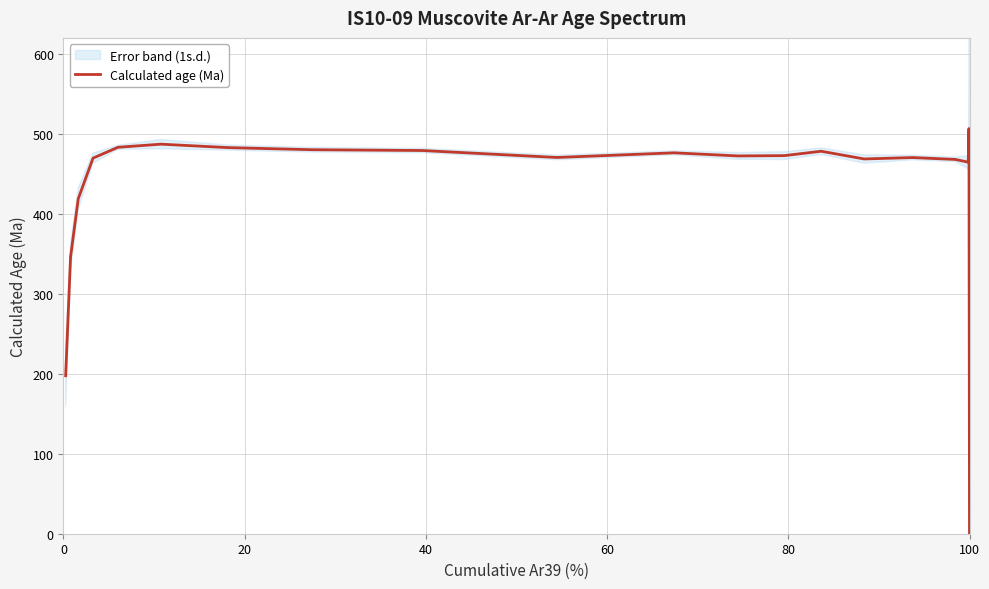

What is the average value?

429.7